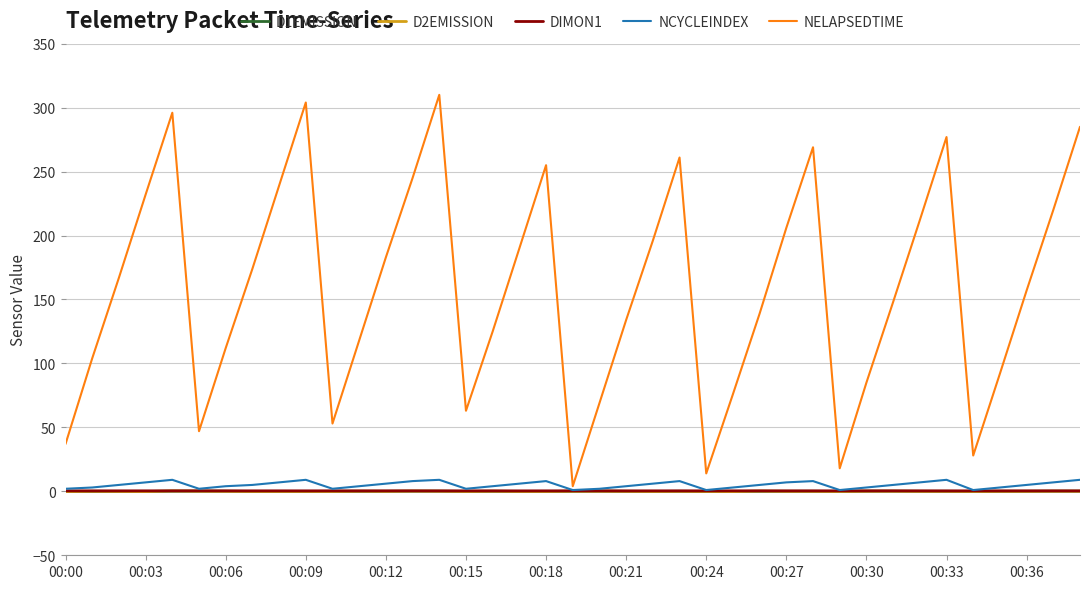

What are all the series names shown in the legend?

D1EMISSION, D2EMISSION, DIMON1, NCYCLEINDEX, NELAPSEDTIME